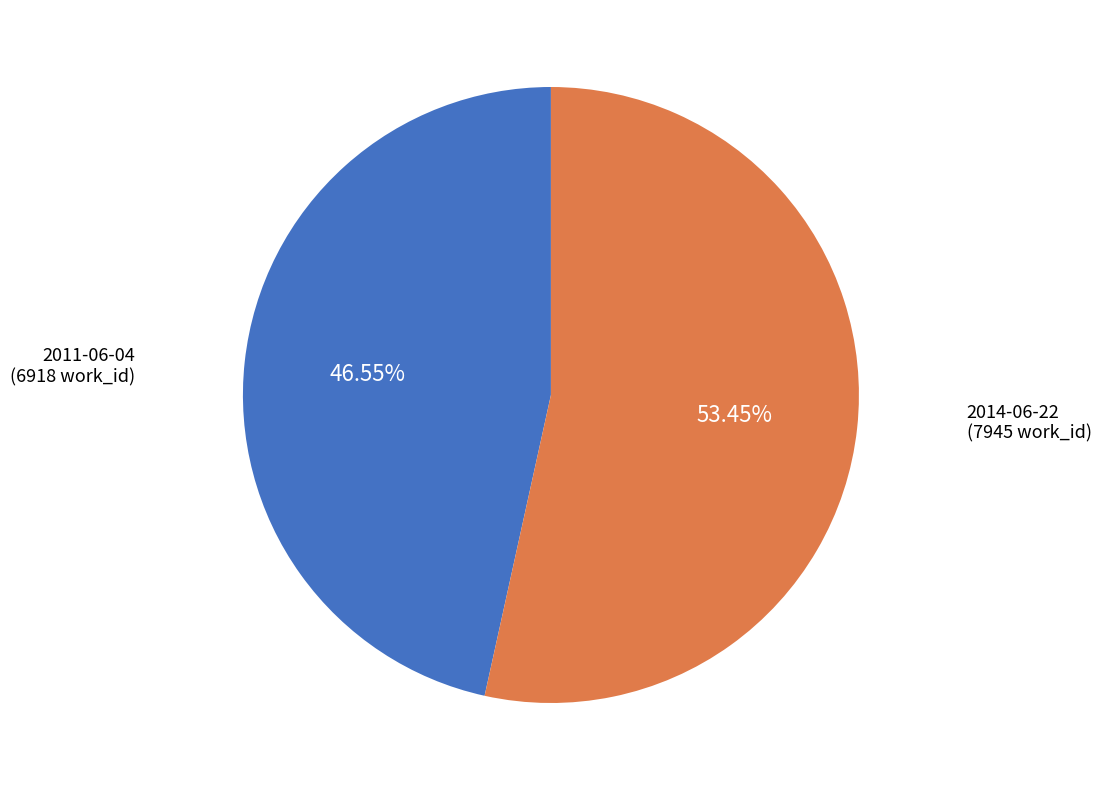

Is there any slice that represents more than half of the pie?

Yes